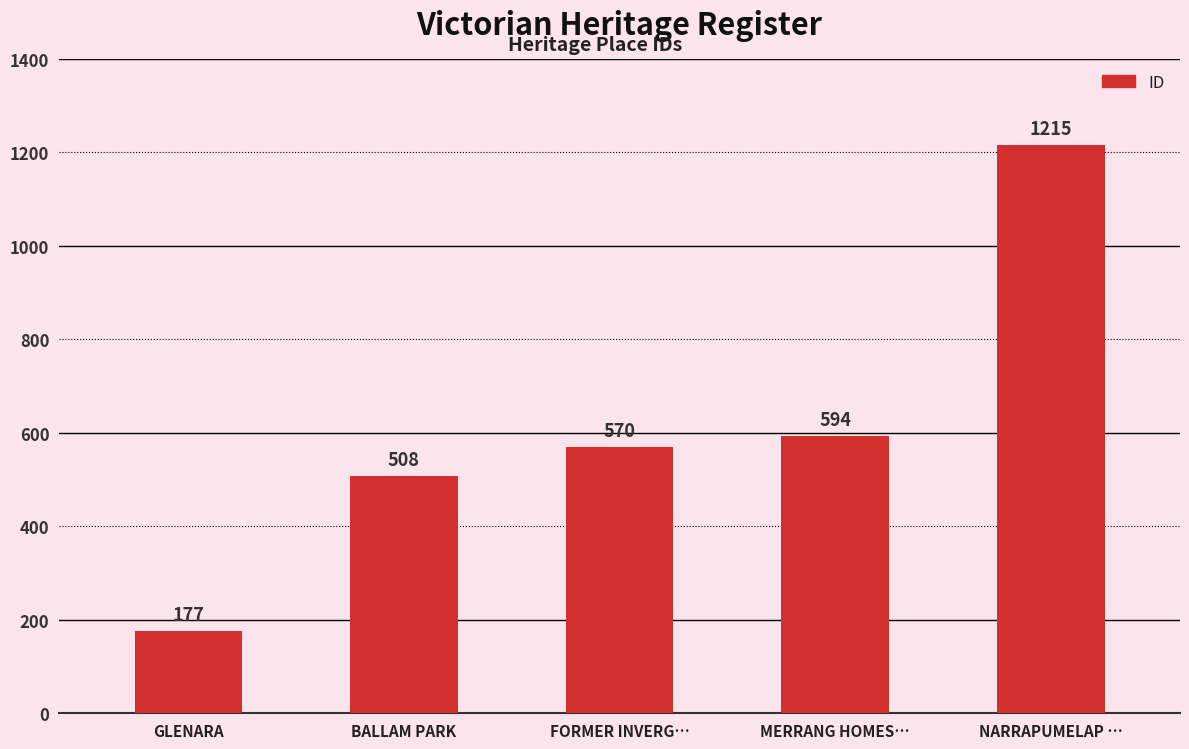

How many series are shown in this chart?

1